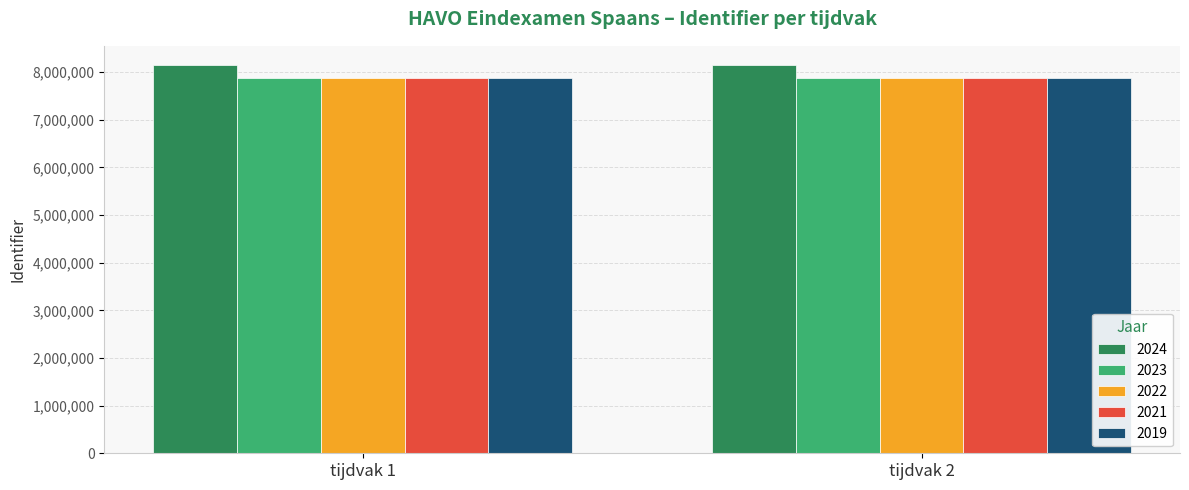

The 2019 series shows 2694330 at tijdvak 2. True or false?

False